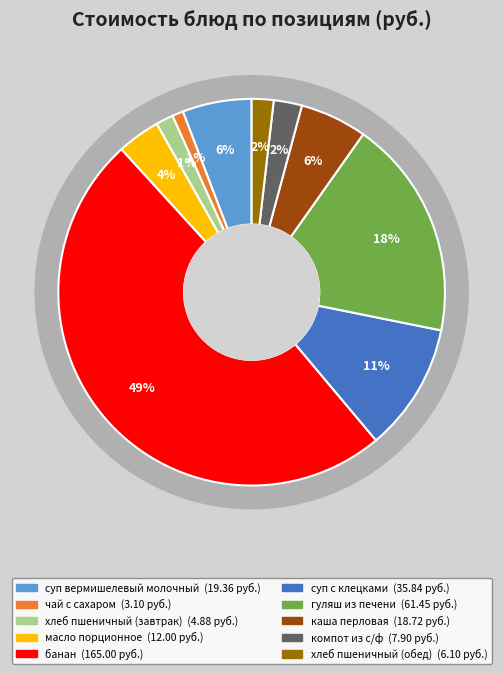

To the nearest percent, what is the average slice percentage?

10%